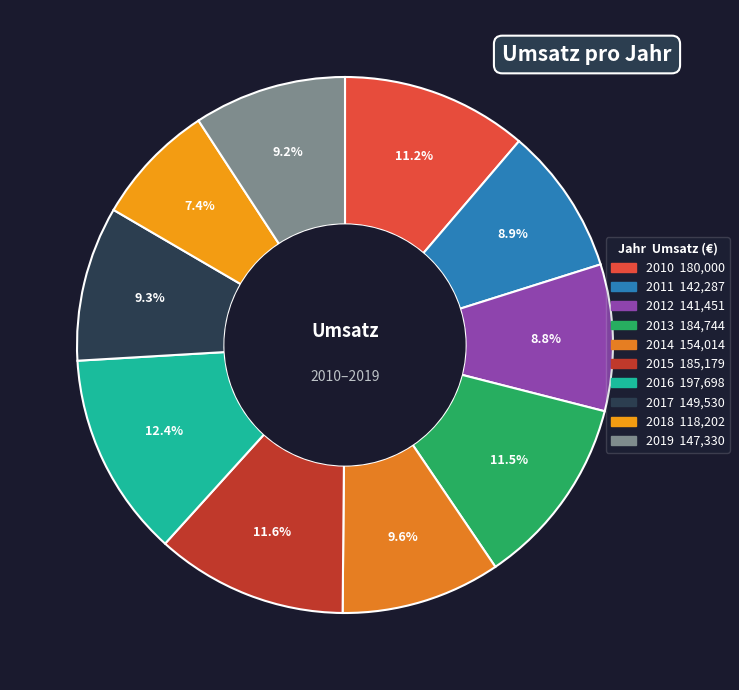

To the nearest percent, what percentage of the pie is 2016?

12%